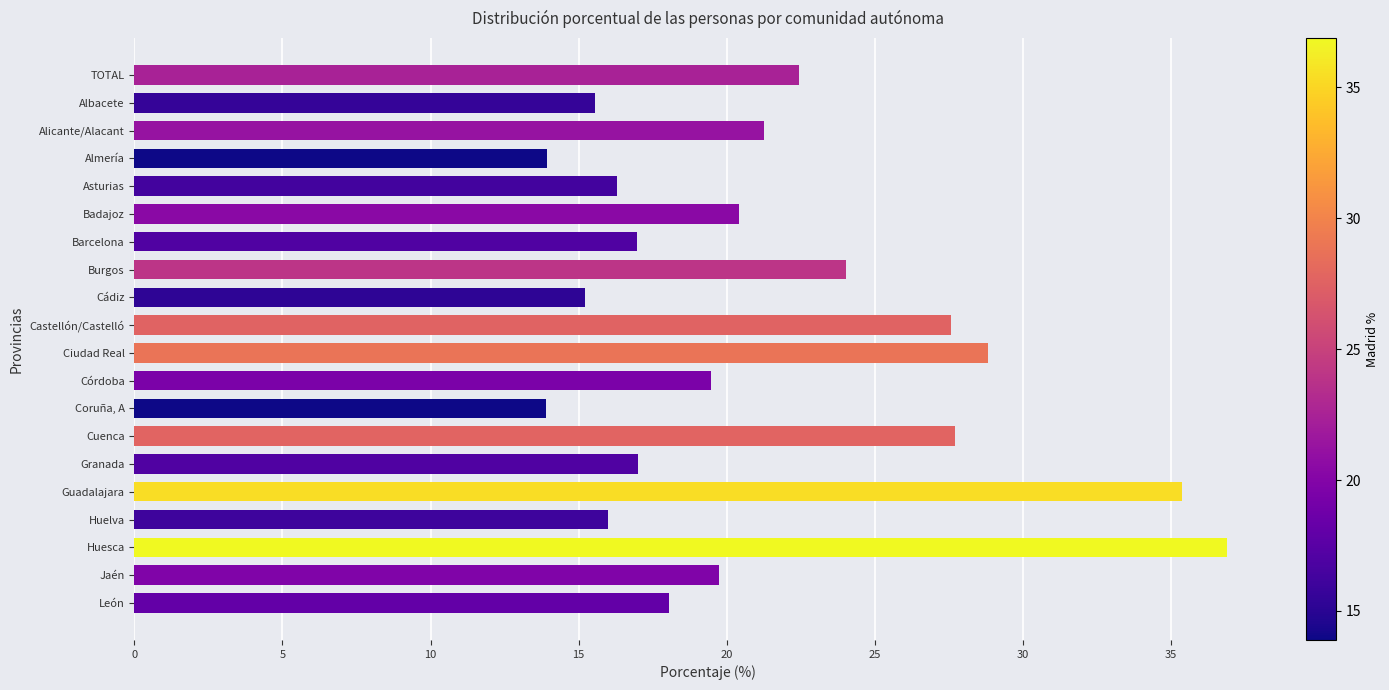

Between Barcelona and Cuenca, which is larger?

Cuenca